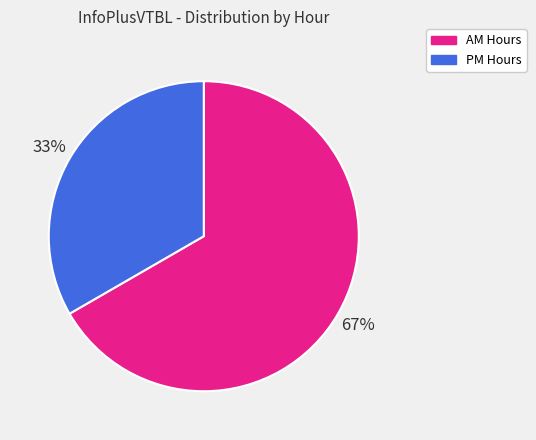

To the nearest percent, what percentage of the pie is PM Hours?

33%